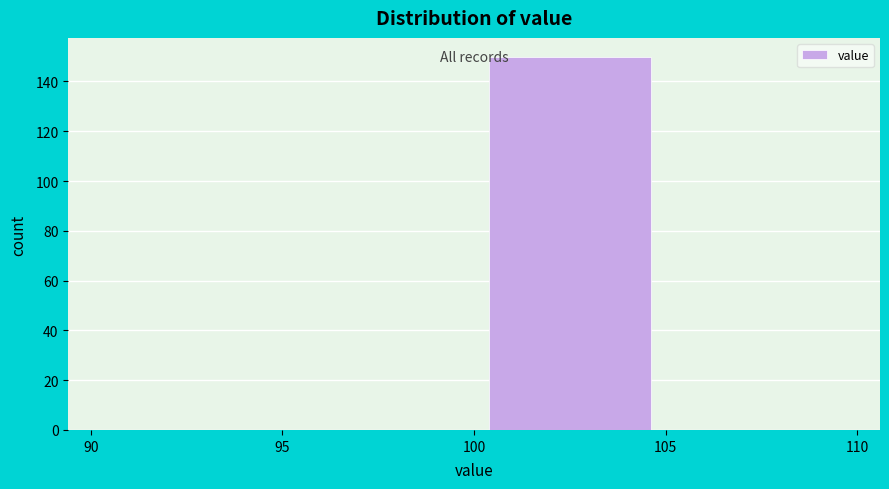

How tall is the bar that spans 100 to 105 on the x-axis? The values are not printed on the chart, so give them approximately, as read against the axis.

150